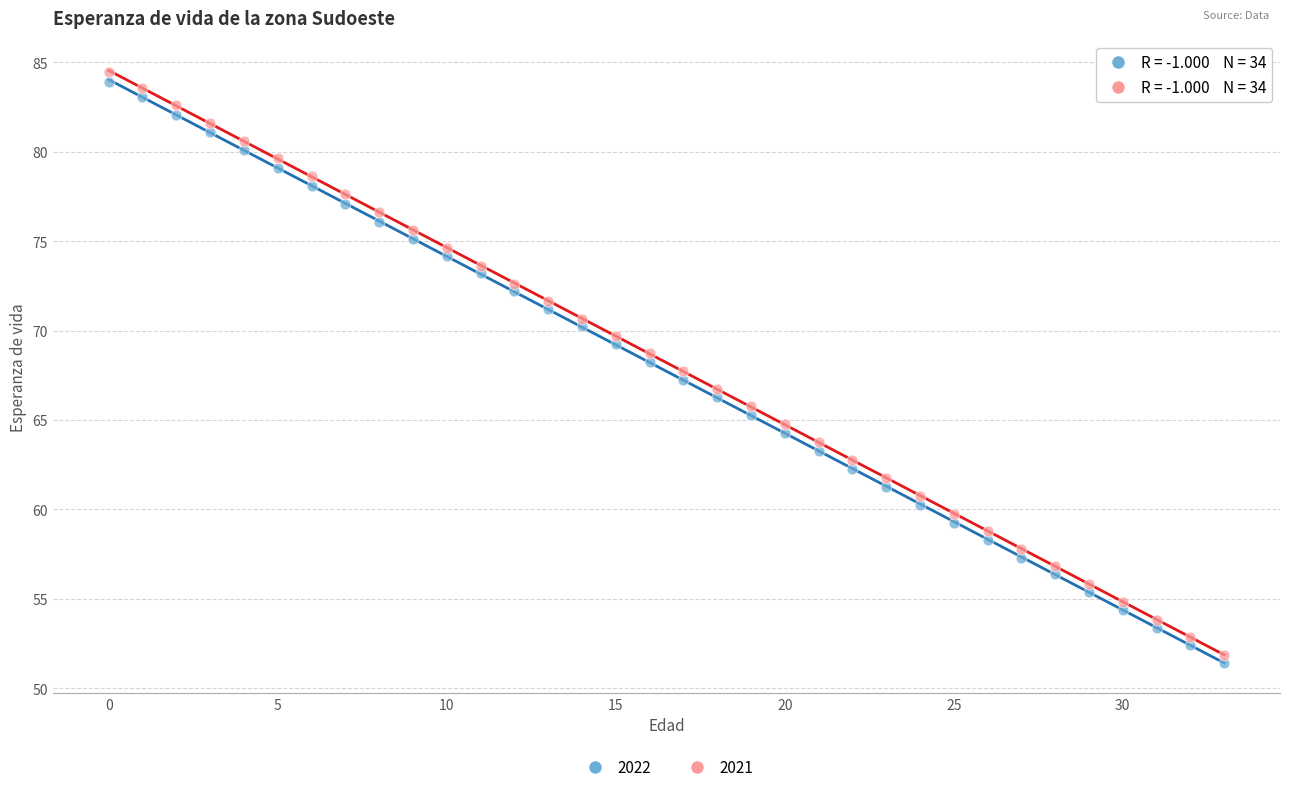

Which series has the widest spread of Y values?

2021